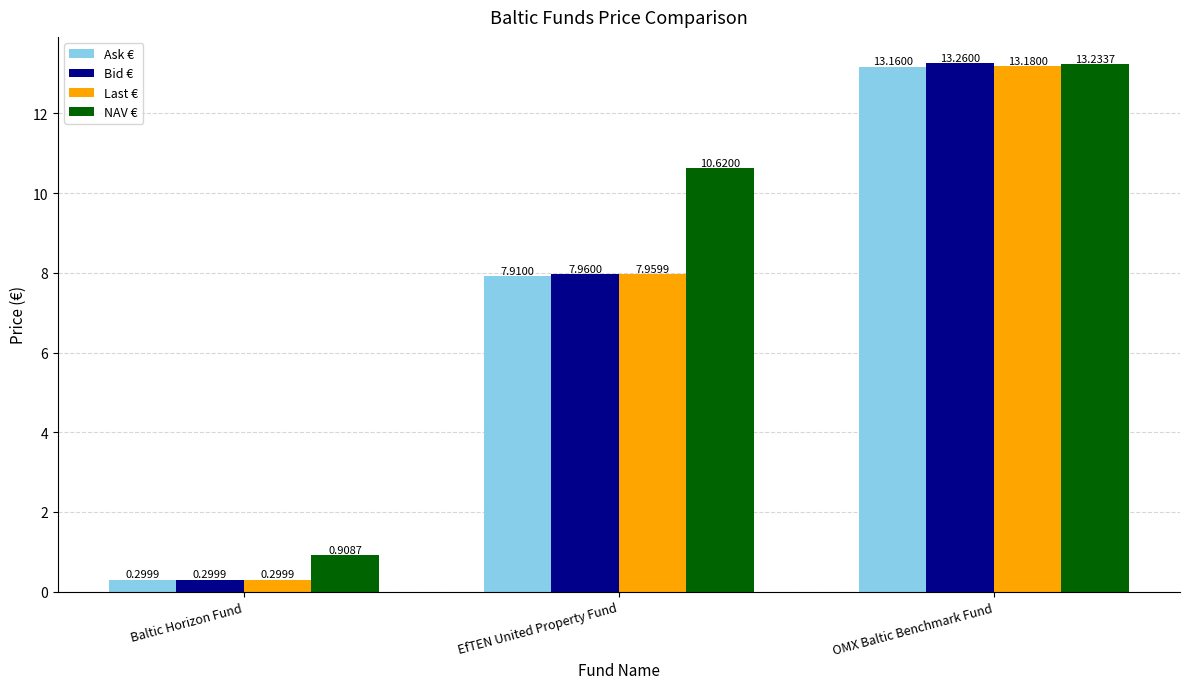

Count the number of categories in the chart.

3